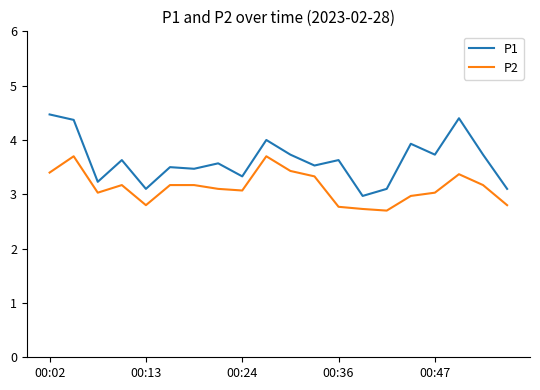

Is this an area chart (filled region under the line)?

No